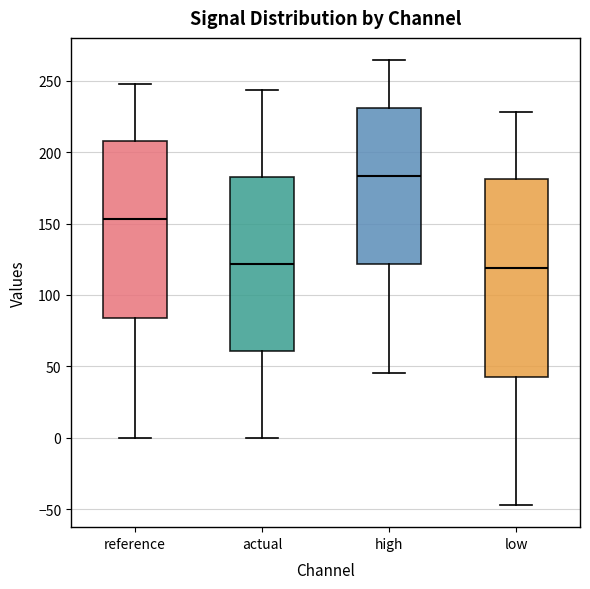

Reading left to right, read every box against the y-axis: the position of its median line, the range the box covers, and the ends of its whiskers. The values are not printed on the chart, so give them approximately, as read against the axis.

reference: median 155, box 85 to 210, whiskers 0 to 250
actual: median 120, box 60 to 185, whiskers 0 to 245
high: median 185, box 120 to 230, whiskers 45 to 265
low: median 120, box 45 to 180, whiskers -45 to 230